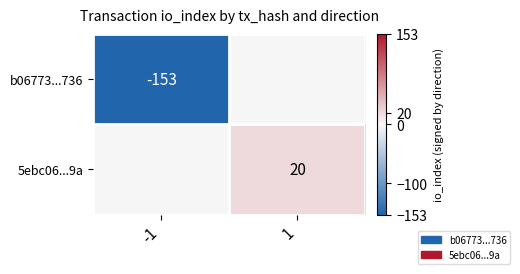

The value of b06773...736 at -1 is -153. True or false?

True